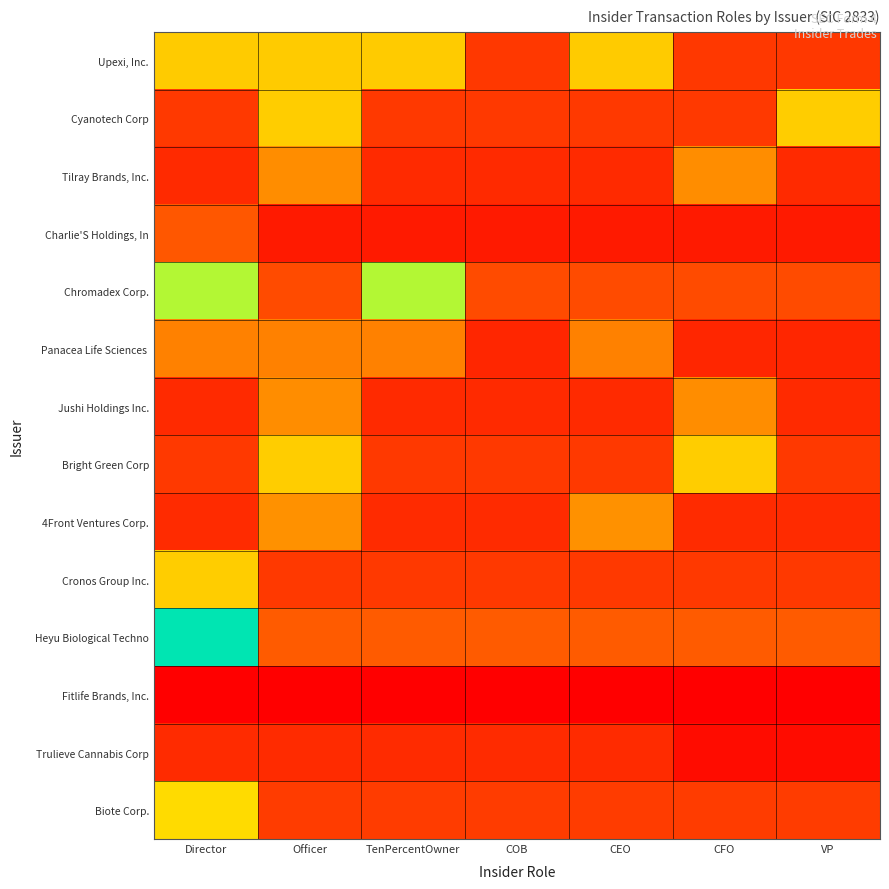

At which category is the sum across all series the highest?

Director